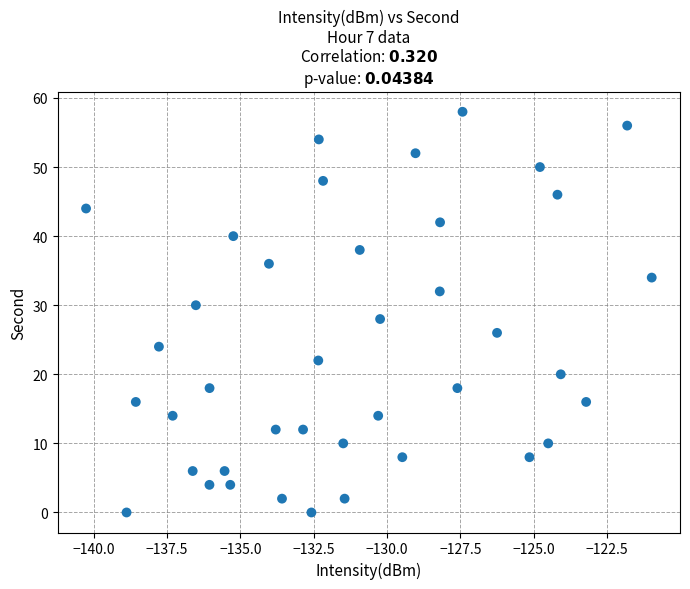

Count the number of points in this scatter plot.

40